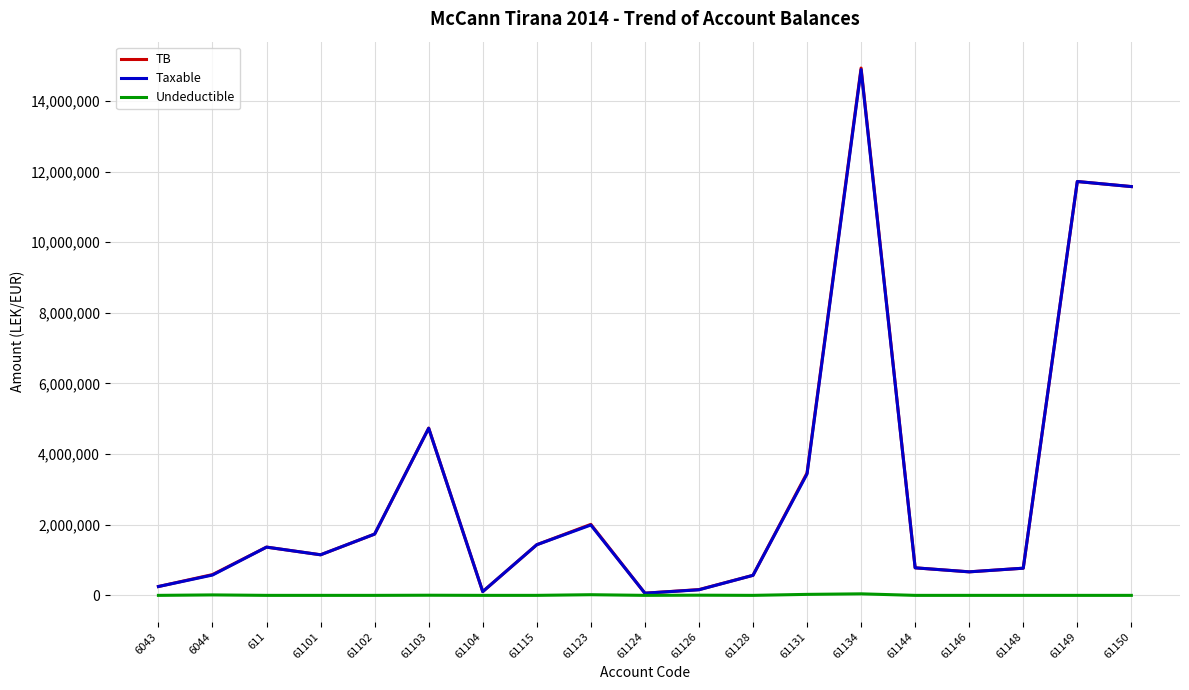

How many distinct data groups are displayed?

3